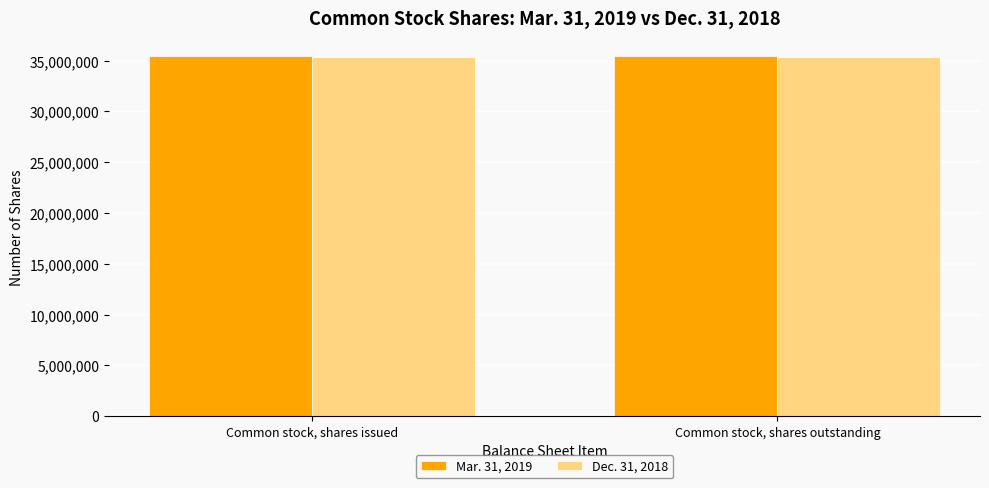

What are all the series names shown in the legend?

Mar. 31, 2019, Dec. 31, 2018